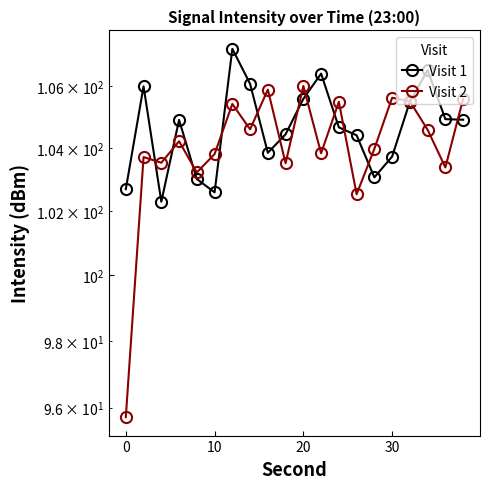

Which series has the largest total across all categories?

Visit 1